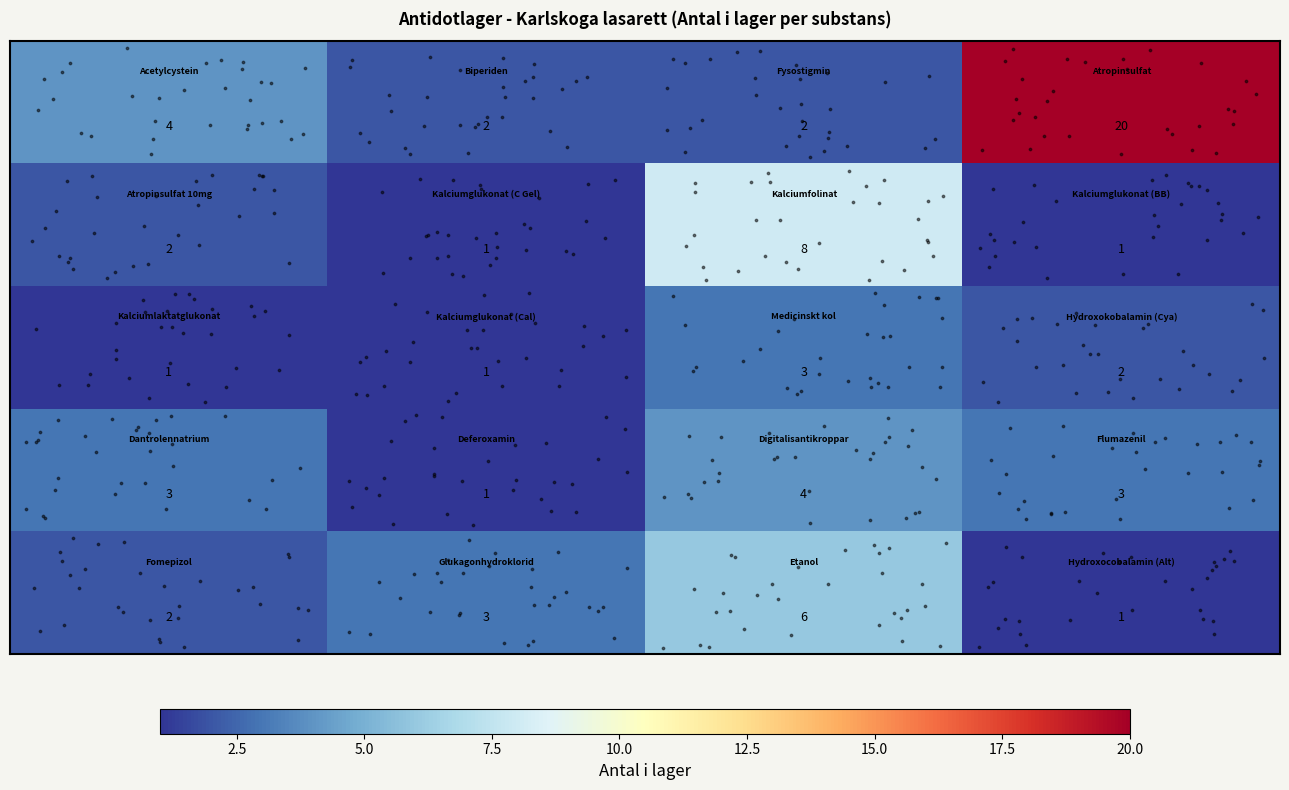

What is the maximum value shown in the chart?

20